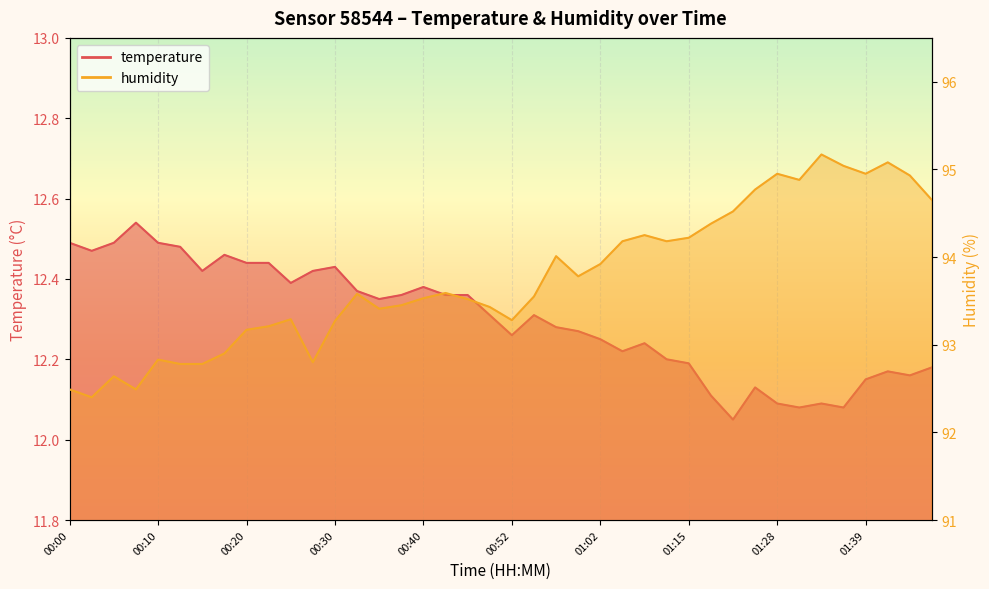

Does the chart display data point markers on the line(s)?

No